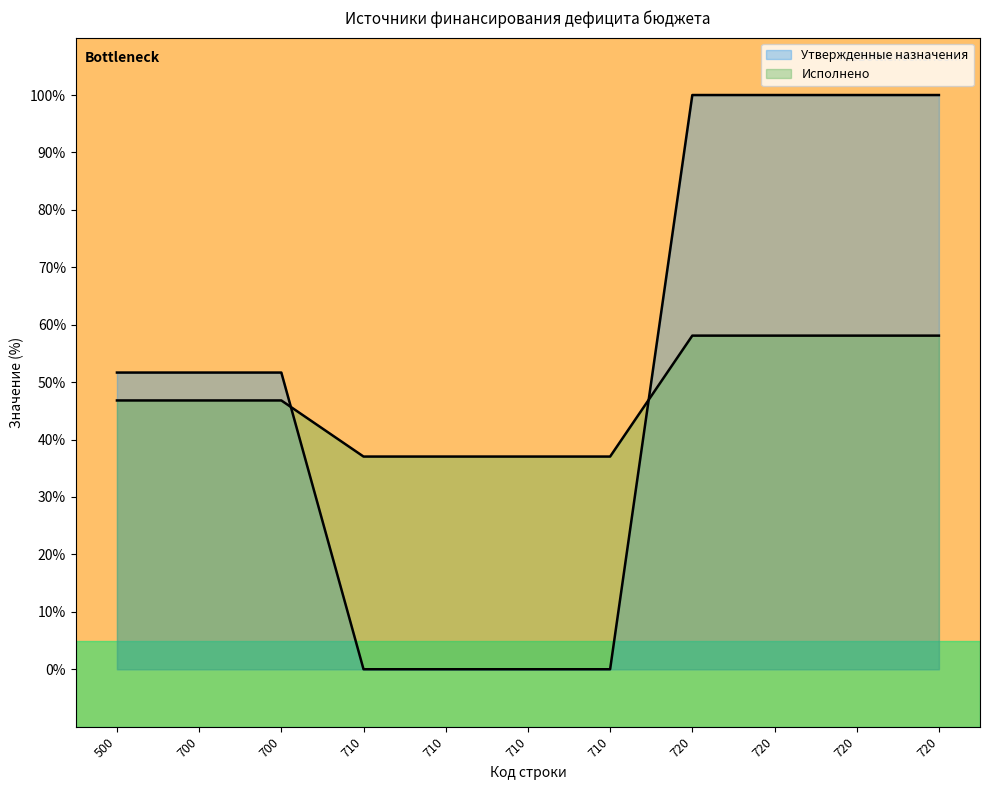

What is the maximum value for Исполнено?

58.1